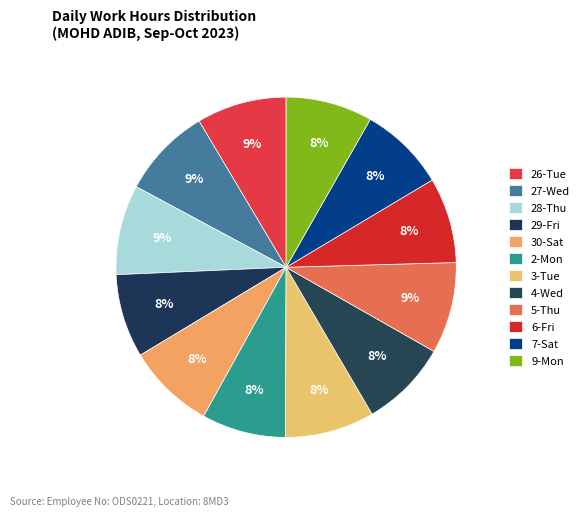

How many slices are in this pie chart?

12